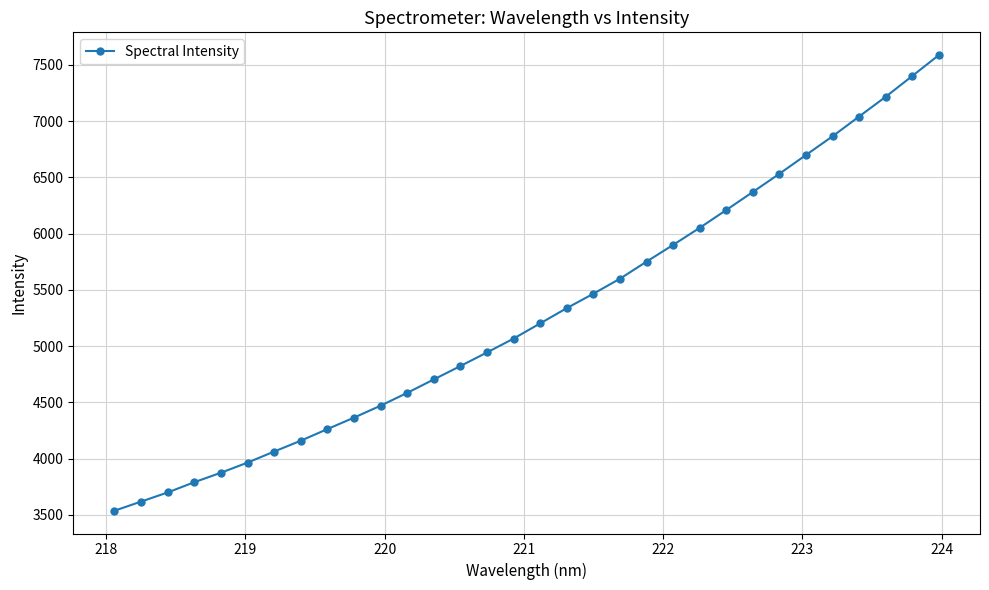

What is the value of the 26th point from the left?

6532.1